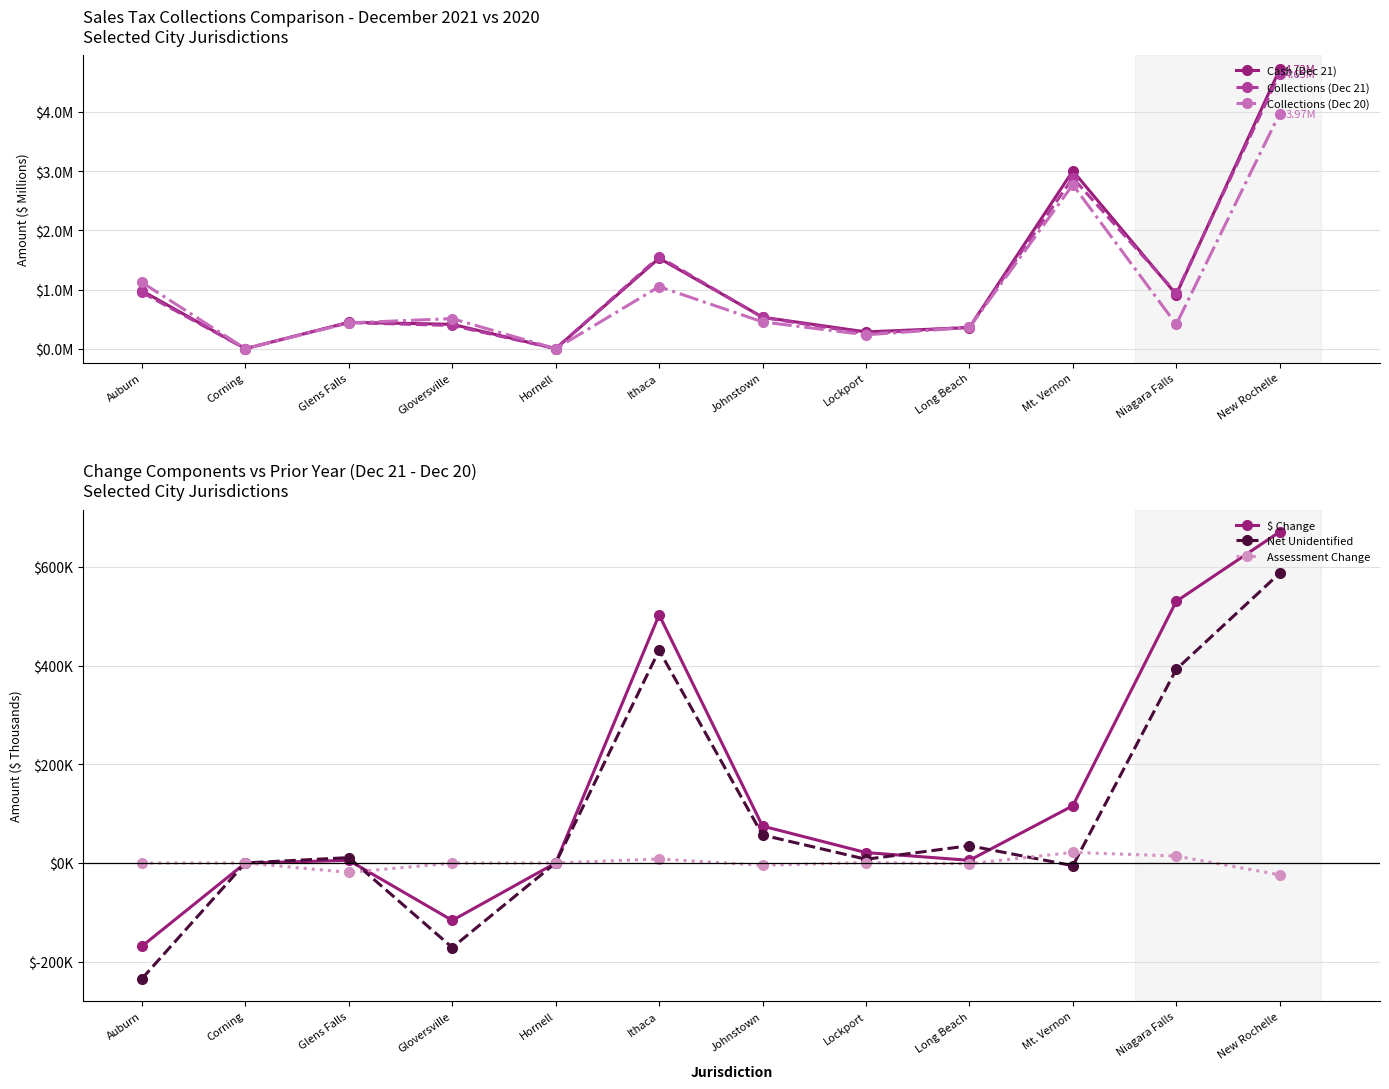

The value of Cash (Dec 21) at Ithaca is 1.5. True or false?

True